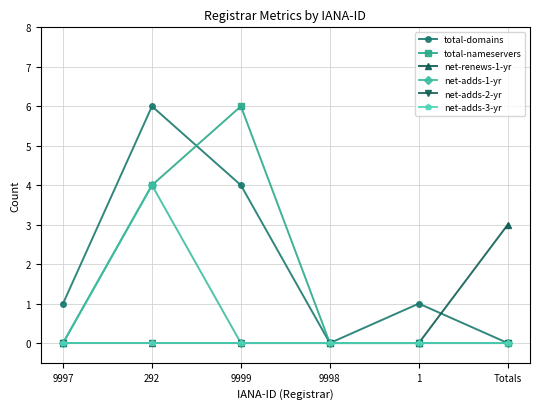

True or false: net-adds-3-yr and total-nameservers intersect in this chart.

False